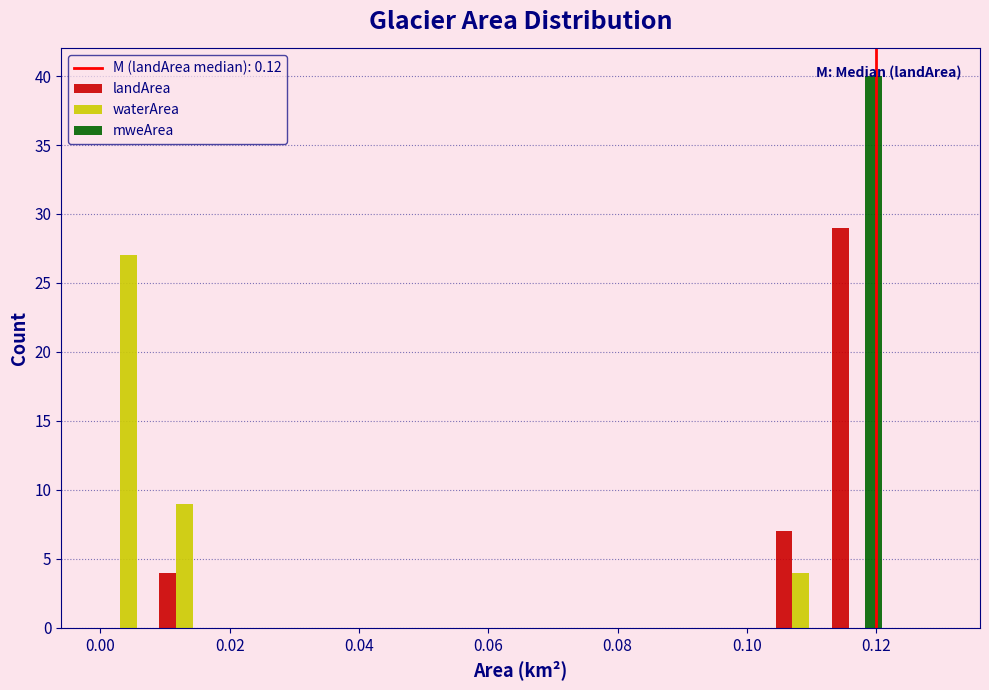

In the mweArea series, which range on the x-axis has the tallest bar?

0.112 to 0.122